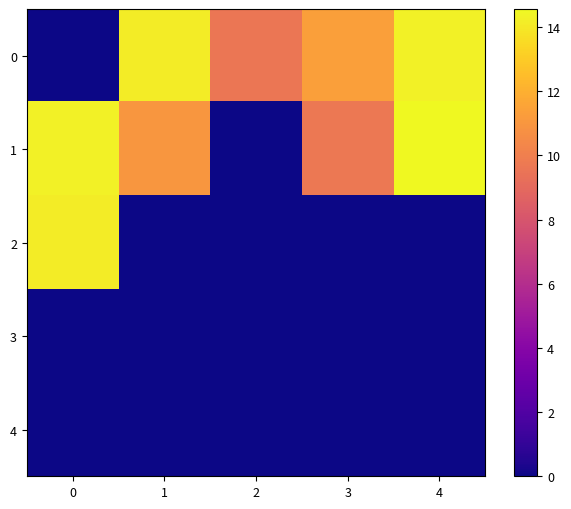

Reading right to left, list all the values displayed in this chart.

0: 4=14.3	3=11.3	2=9.6	1=14.1	0=0.0
1: 4=14.6	3=9.7	2=0.0	1=11.0	0=14.3
2: 4=0.0	3=0.0	2=0.0	1=0.0	0=14.2
3: 4=0.0	3=0.0	2=0.0	1=0.0	0=0.0
4: 4=0.0	3=0.0	2=0.0	1=0.0	0=0.0